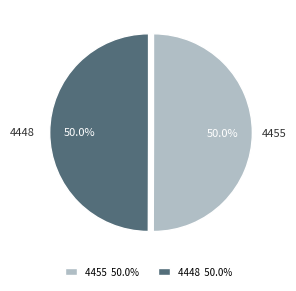

To the nearest percent, what is the combined percentage of 4455 and 4448?

100%